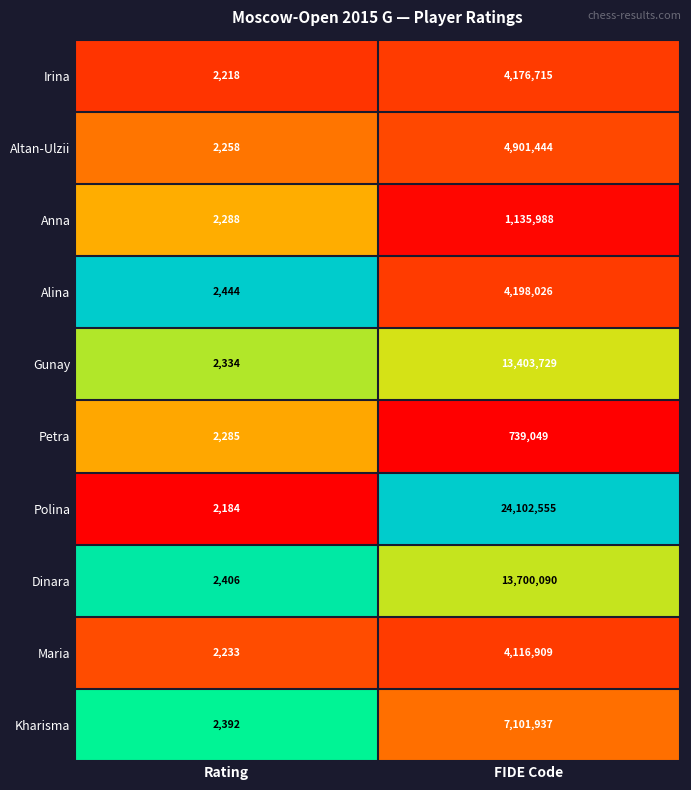

Reading right to left, extract all data points from this chart.

Irina: FIDE Code=4176715	Rating=2218
Altan-Ulzii: FIDE Code=4901444	Rating=2258
Anna: FIDE Code=1135988	Rating=2288
Alina: FIDE Code=4198026	Rating=2444
Gunay: FIDE Code=13403729	Rating=2334
Petra: FIDE Code=739049	Rating=2285
Polina: FIDE Code=24102555	Rating=2184
Dinara: FIDE Code=13700090	Rating=2406
Maria: FIDE Code=4116909	Rating=2233
Kharisma: FIDE Code=7101937	Rating=2392